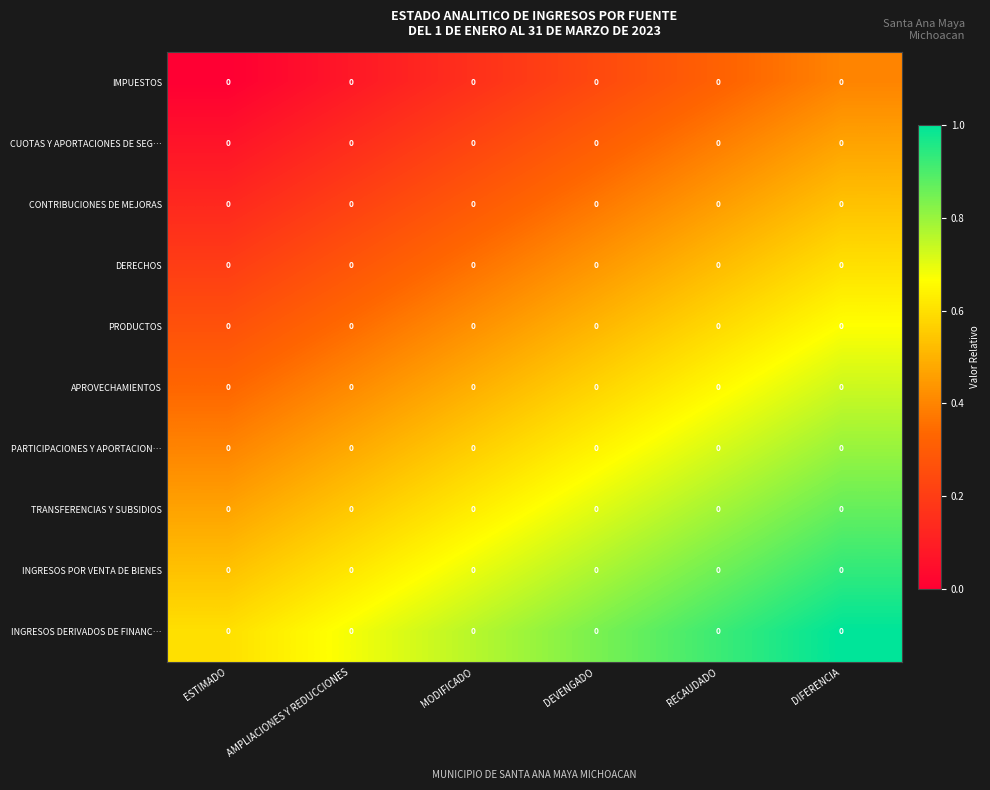

Reading left to right, transcribe all the data shown in this chart.

IMPUESTOS: ESTIMADO=0.0	AMPLIACIONES Y REDUCCIONES=0.0	MODIFICADO=0.0	DEVENGADO=0.0	RECAUDADO=0.0	DIFERENCIA=0.0
CUOTAS Y APORTACIONES DE SEG…: ESTIMADO=0.0	AMPLIACIONES Y REDUCCIONES=0.0	MODIFICADO=0.0	DEVENGADO=0.0	RECAUDADO=0.0	DIFERENCIA=0.0
CONTRIBUCIONES DE MEJORAS: ESTIMADO=0.0	AMPLIACIONES Y REDUCCIONES=0.0	MODIFICADO=0.0	DEVENGADO=0.0	RECAUDADO=0.0	DIFERENCIA=0.0
DERECHOS: ESTIMADO=0.0	AMPLIACIONES Y REDUCCIONES=0.0	MODIFICADO=0.0	DEVENGADO=0.0	RECAUDADO=0.0	DIFERENCIA=0.0
PRODUCTOS: ESTIMADO=0.0	AMPLIACIONES Y REDUCCIONES=0.0	MODIFICADO=0.0	DEVENGADO=0.0	RECAUDADO=0.0	DIFERENCIA=0.0
APROVECHAMIENTOS: ESTIMADO=0.0	AMPLIACIONES Y REDUCCIONES=0.0	MODIFICADO=0.0	DEVENGADO=0.0	RECAUDADO=0.0	DIFERENCIA=0.0
PARTICIPACIONES Y APORTACION…: ESTIMADO=0.0	AMPLIACIONES Y REDUCCIONES=0.0	MODIFICADO=0.0	DEVENGADO=0.0	RECAUDADO=0.0	DIFERENCIA=0.0
TRANSFERENCIAS Y SUBSIDIOS: ESTIMADO=0.0	AMPLIACIONES Y REDUCCIONES=0.0	MODIFICADO=0.0	DEVENGADO=0.0	RECAUDADO=0.0	DIFERENCIA=0.0
INGRESOS POR VENTA DE BIENES: ESTIMADO=0.0	AMPLIACIONES Y REDUCCIONES=0.0	MODIFICADO=0.0	DEVENGADO=0.0	RECAUDADO=0.0	DIFERENCIA=0.0
INGRESOS DERIVADOS DE FINANC…: ESTIMADO=0.0	AMPLIACIONES Y REDUCCIONES=0.0	MODIFICADO=0.0	DEVENGADO=0.0	RECAUDADO=0.0	DIFERENCIA=0.0